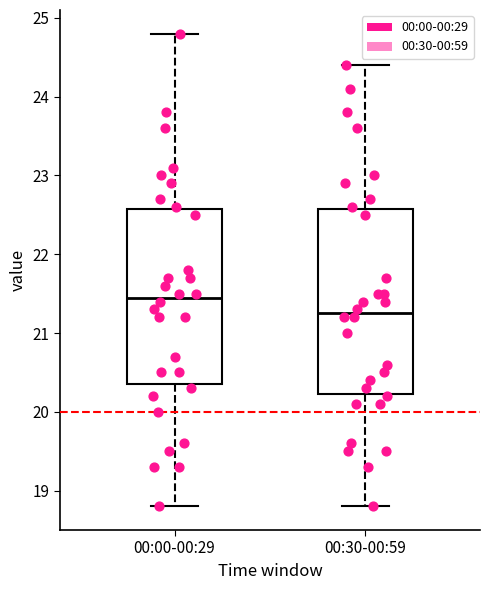

Reading left to right, transcribe this box plot: for each box, give where its median line is, the range the box spans, and where its two whiskers end, as read against the y-axis. The values are not printed on the chart, so give them approximately, as read against the axis.

00:00-00:29: median 21.5, box 20.4 to 22.6, whiskers 18.8 to 24.8
00:30-00:59: median 21.3, box 20.2 to 22.6, whiskers 18.8 to 24.4